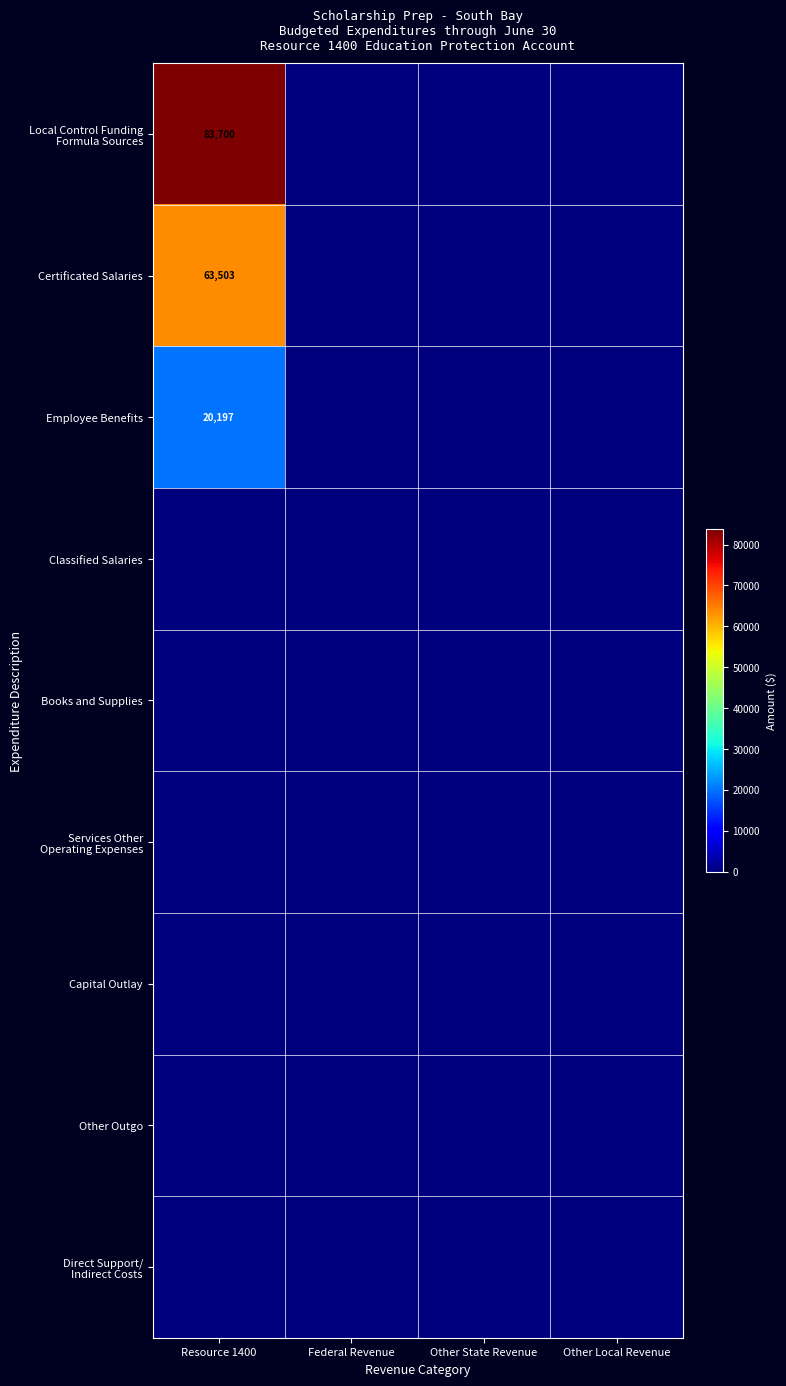

Where is Certificated Salaries nearest to the value 31751?

Federal Revenue